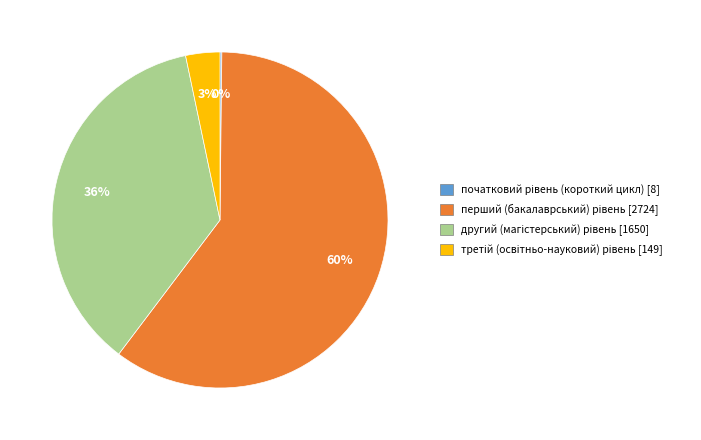

Is there a majority slice in this chart?

Yes